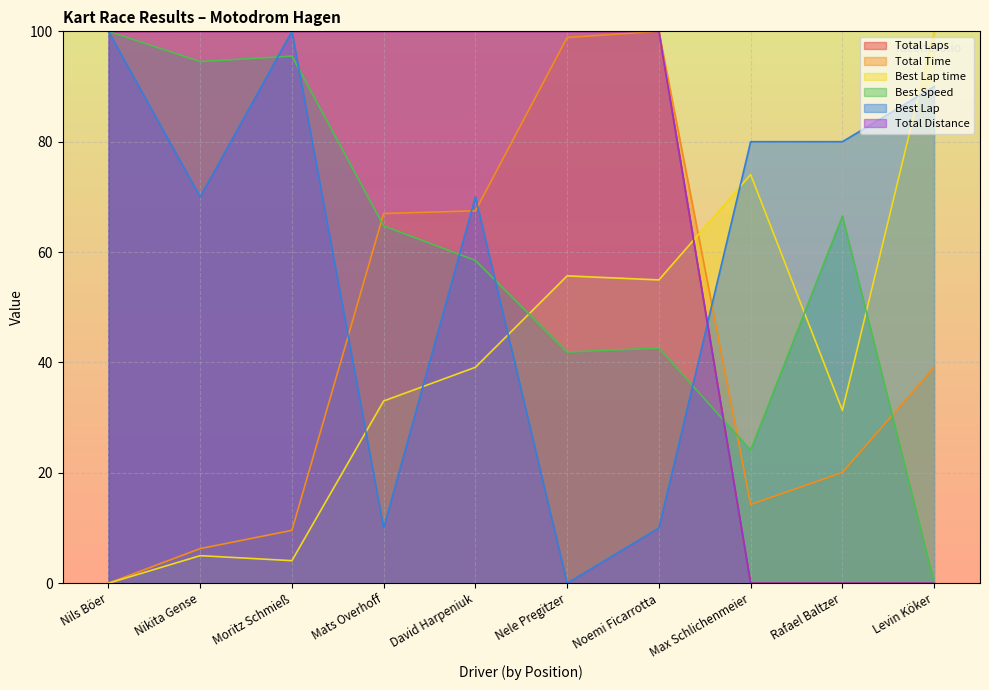

At which label does Total Distance first exceed 99?

Nils Böer